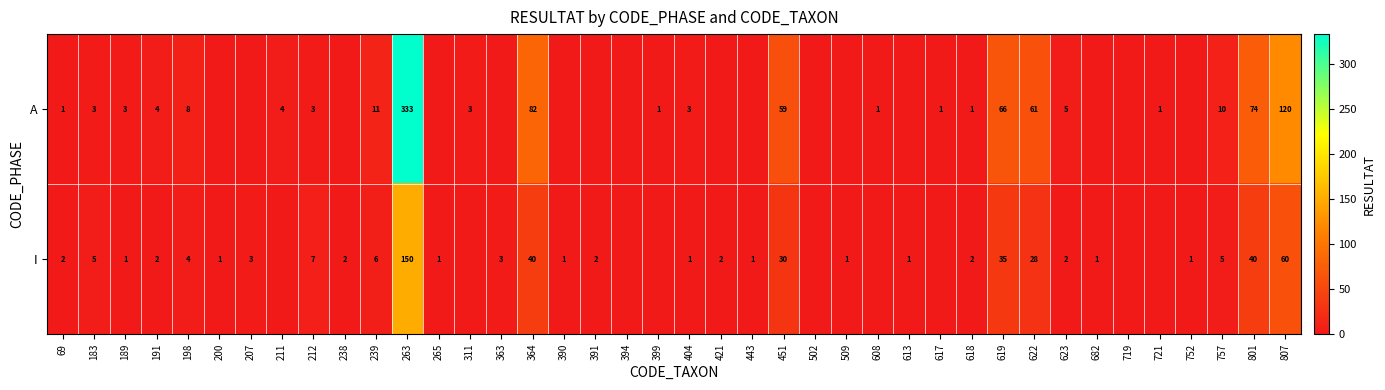

The A series shows 1 at 212. True or false?

False